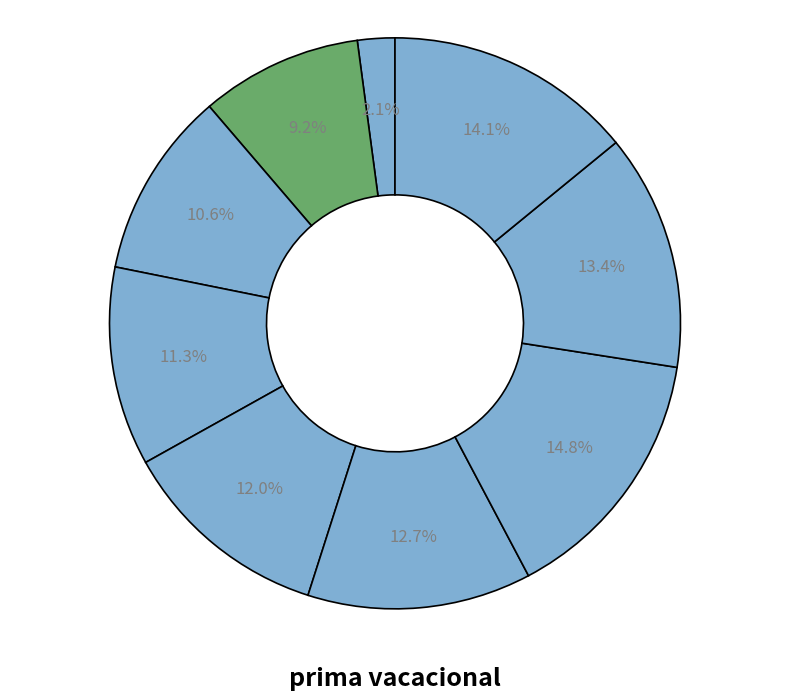

Count the number of slices in the pie.

9